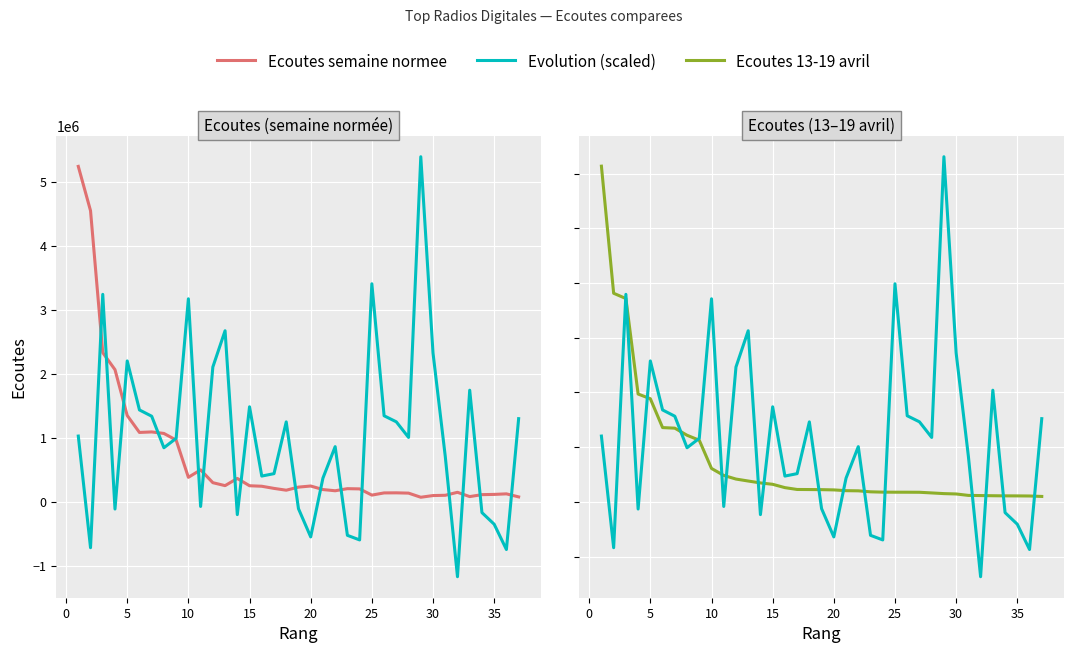

What is the spread (max minus min) of values at 10?

2199292.8